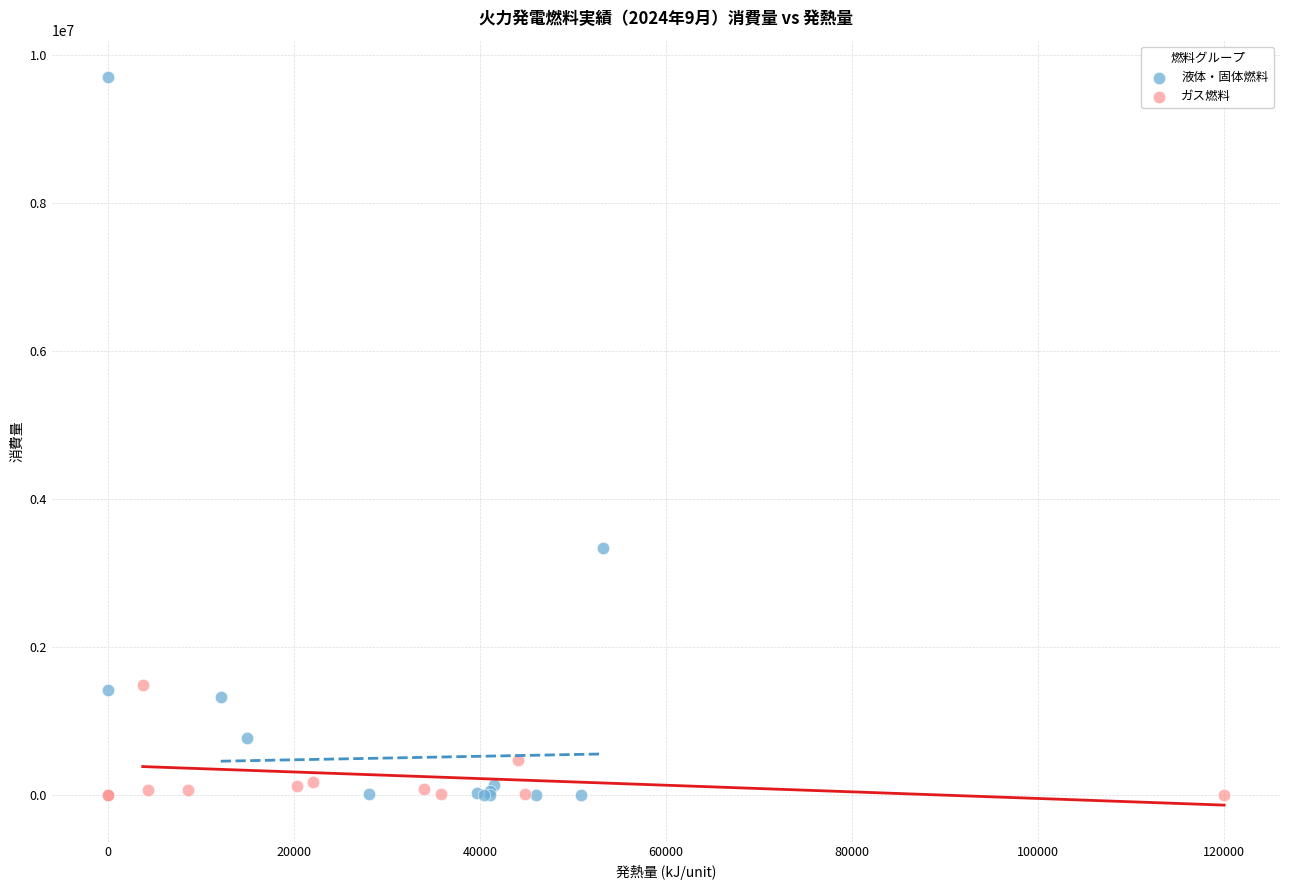

Which series reaches the maximum Y coordinate?

液体・固体燃料